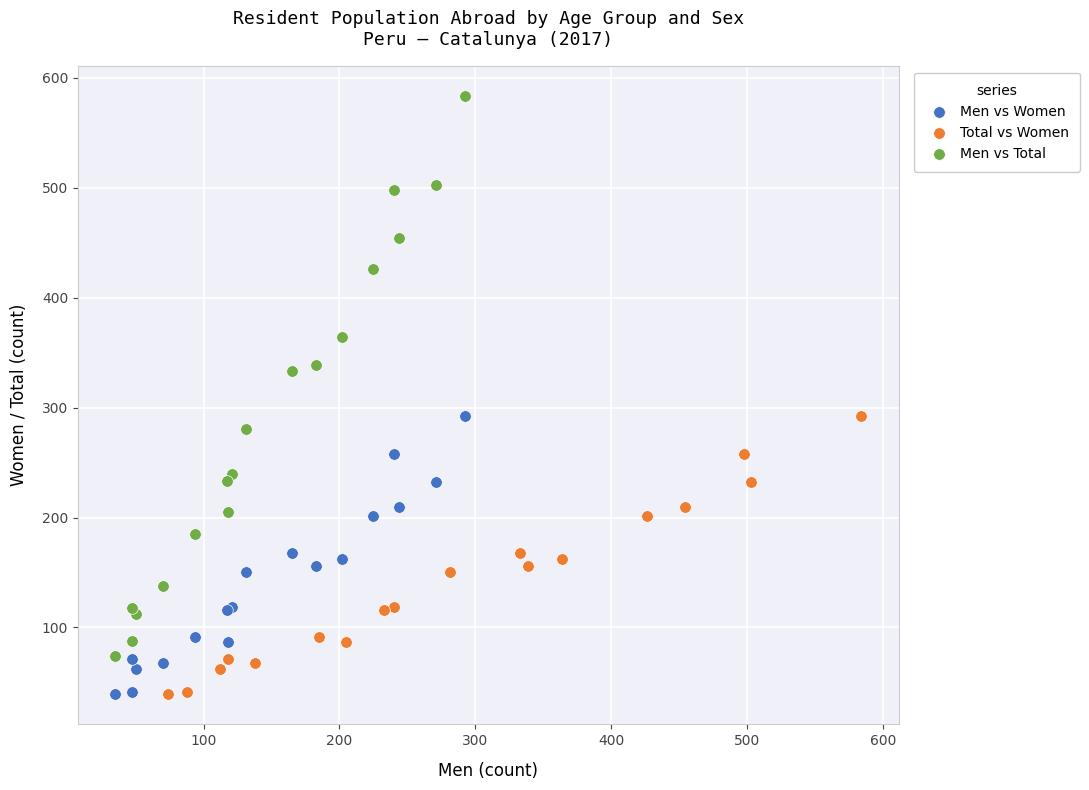

Which series has the largest Y range (max minus min)?

Men vs Total